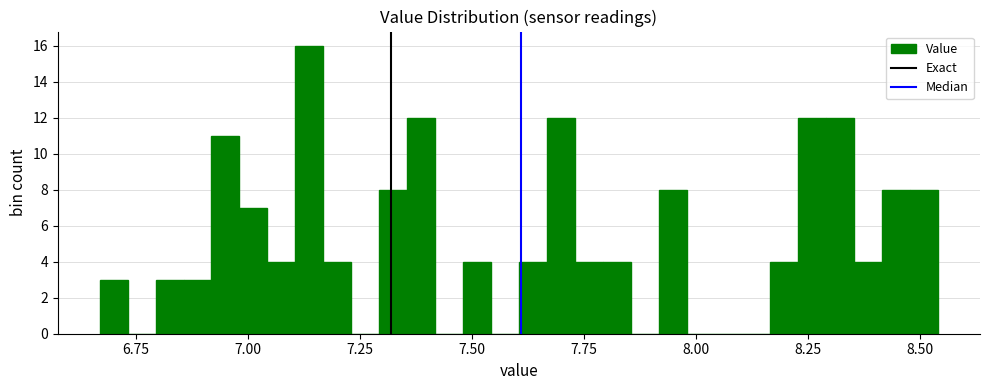

Read against the x-axis, roughly where is the centre of the tallest bar?

7.15